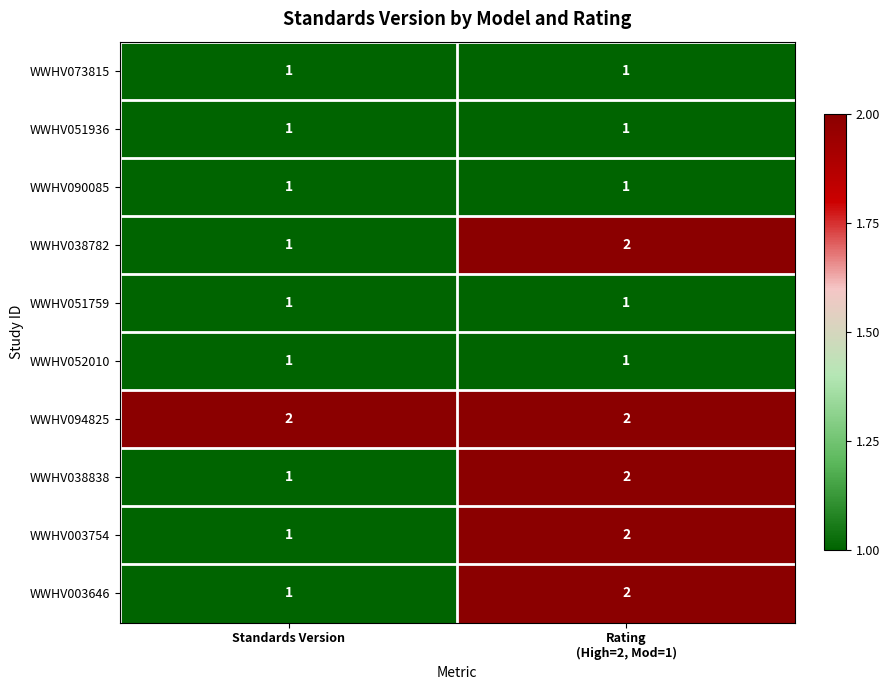

How many series are shown in this chart?

10